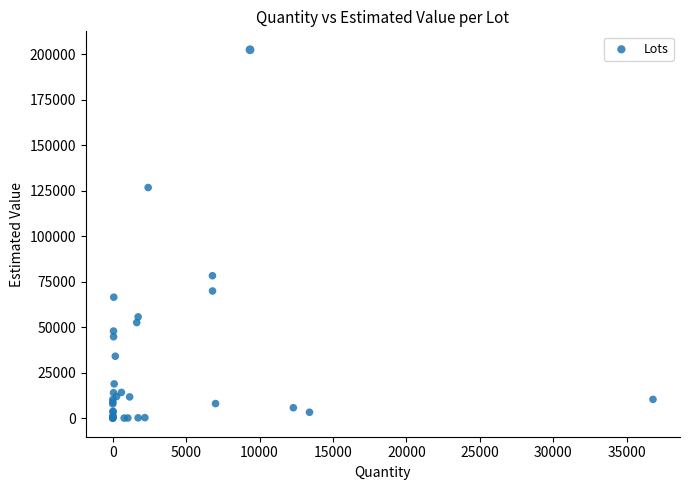

What Y value in the scatter plot is closest to 101341?

78424.5